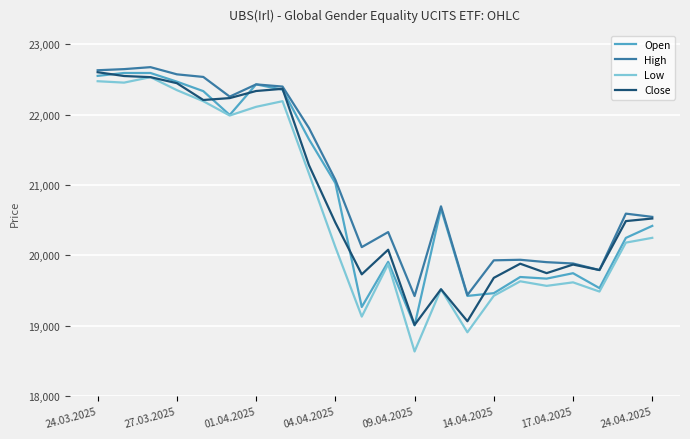

True or false: Low and High intersect in this chart.

False